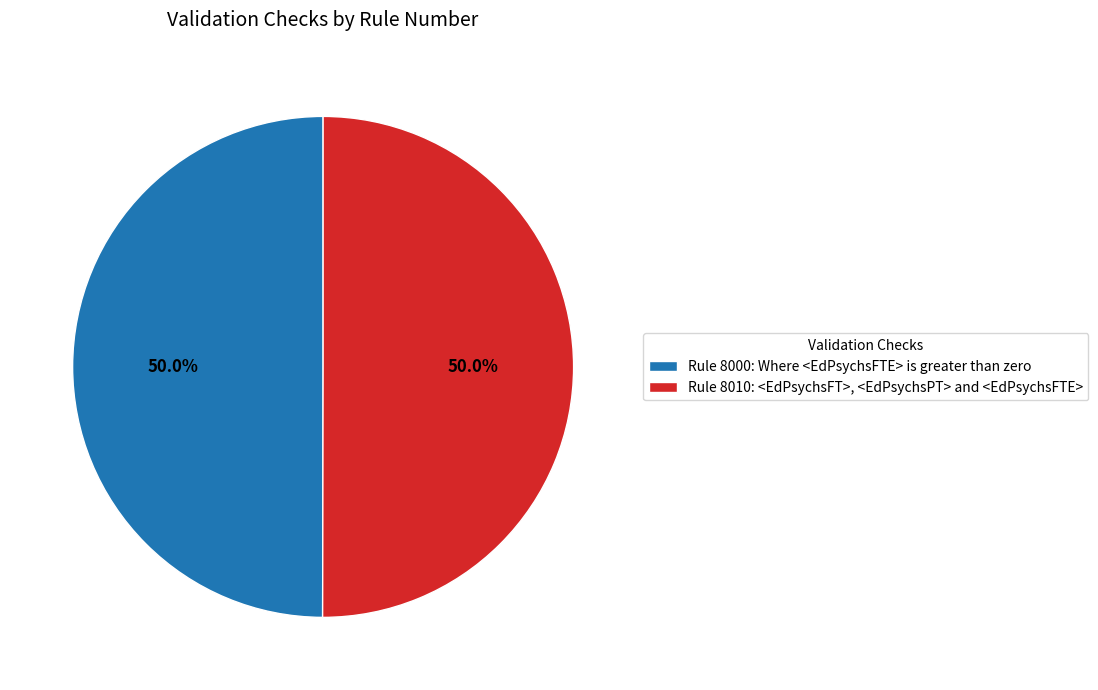

Approximately how many times larger is the value at Rule 8010: <EdPsychsFT>, <EdPsychsPT> and <EdPsychsFTE> compared to Rule 8000: Where <EdPsychsFTE> is greater than zero?

1.0